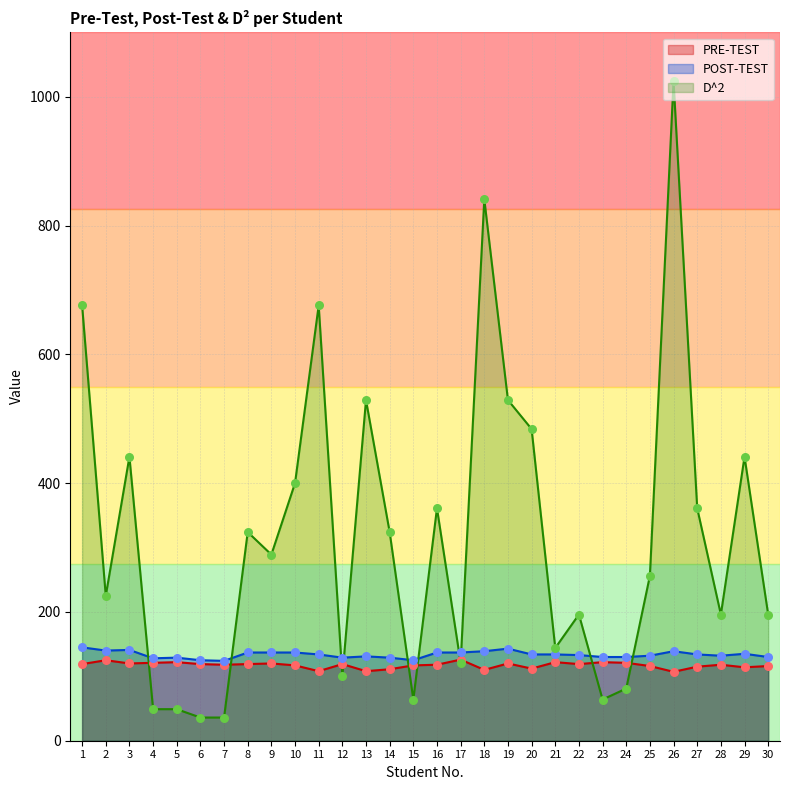

Which series has the largest total across all categories?

D^2